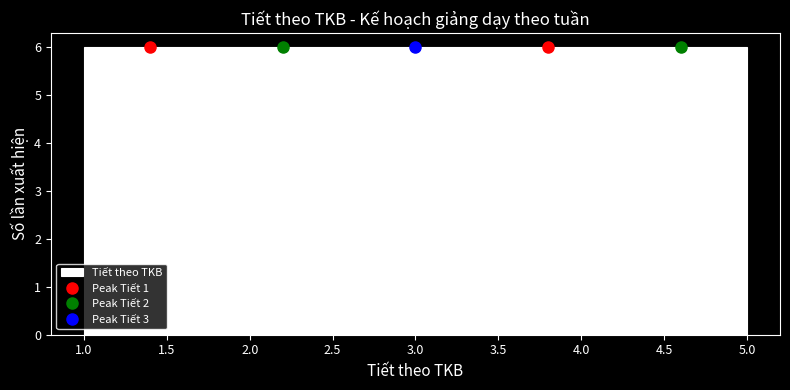

How tall is the bar that spans 3.4 to 4.2 on the x-axis? The values are not printed on the chart, so give them approximately, as read against the axis.

6